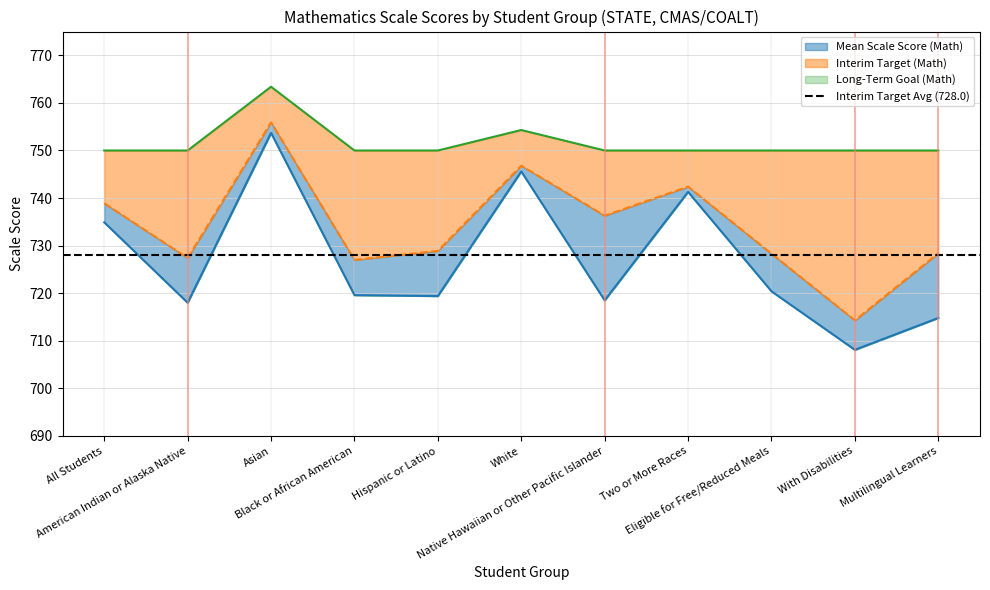

Is the value of Mean Scale Score (Math) at Native Hawaiian or Other Pacific Islander greater than the value of Interim Target (Math) at All Students?

No